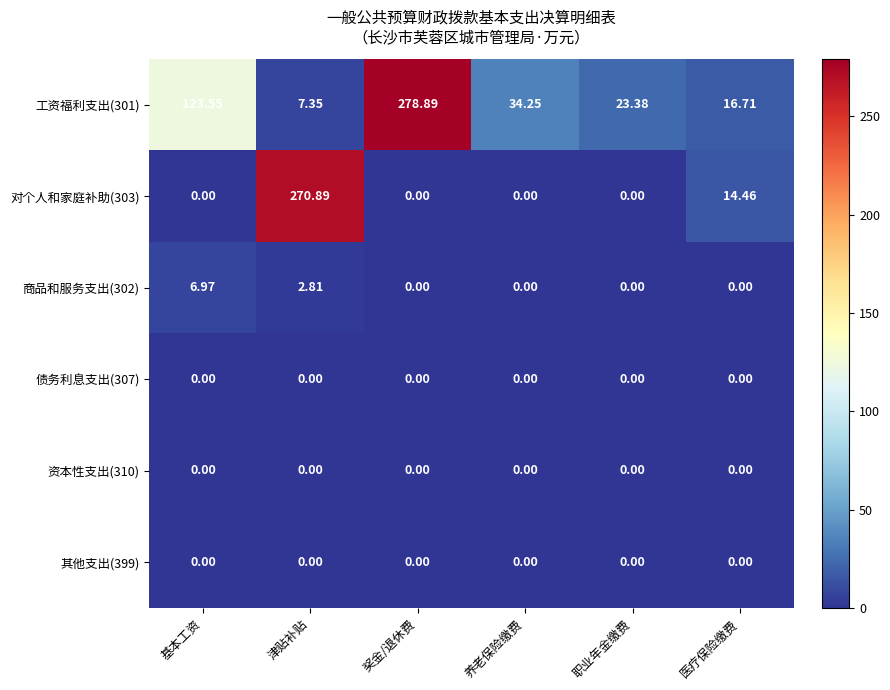

What is the total value across all series at 基本工资?

130.5